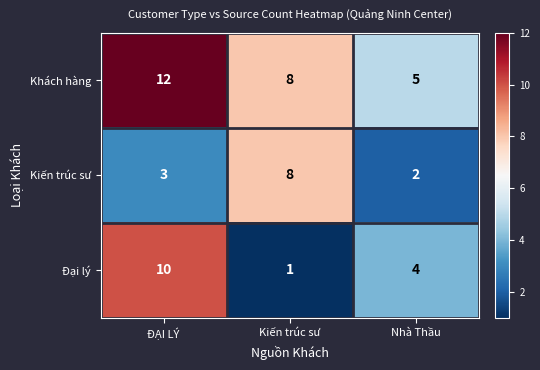

Which series changed the most between ĐẠI LÝ and Nhà Thầu?

Khách hàng